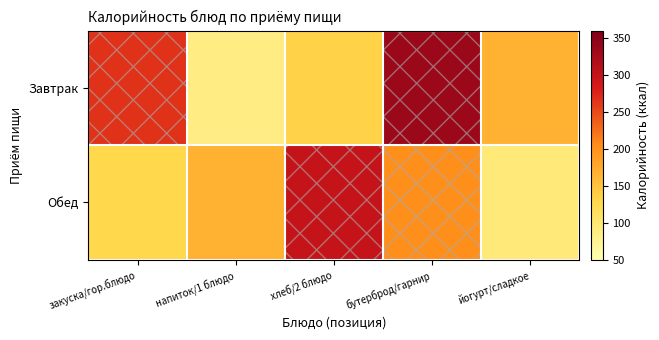

Count the number of categories in the chart.

5